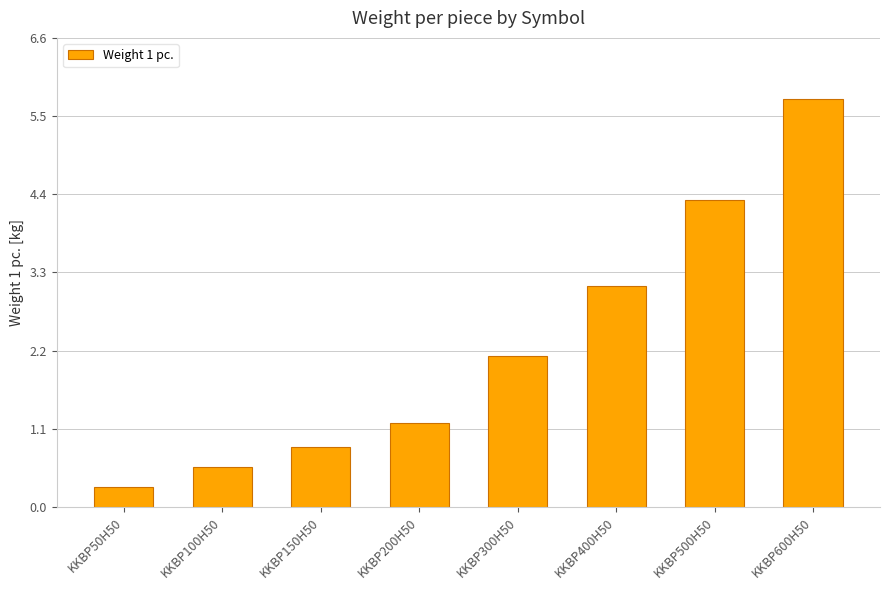

Reading left to right, extract all data points from this chart.

0.3	0.6	0.8	1.2	2.1	3.1	4.3	5.7